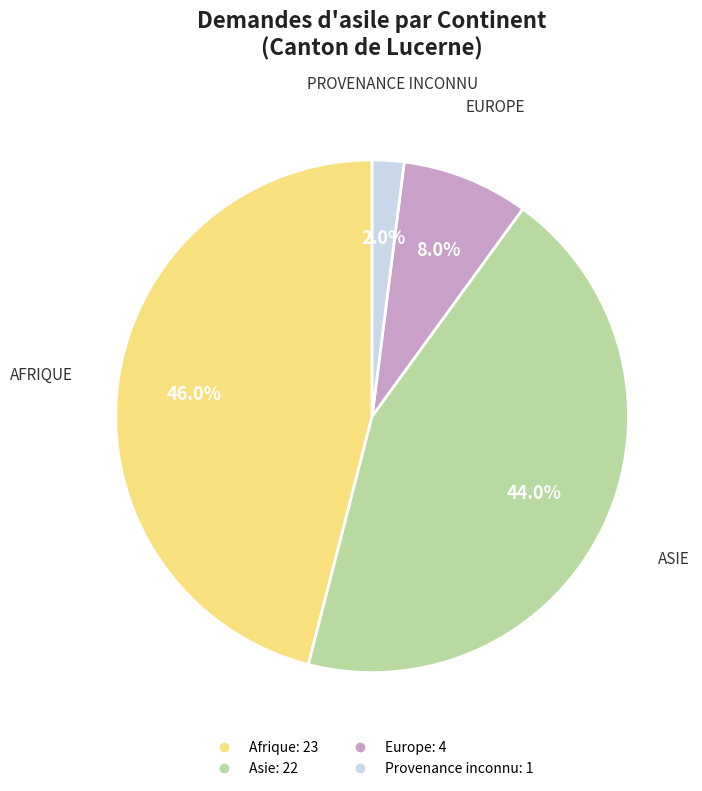

Is there any slice that represents more than half of the pie?

No